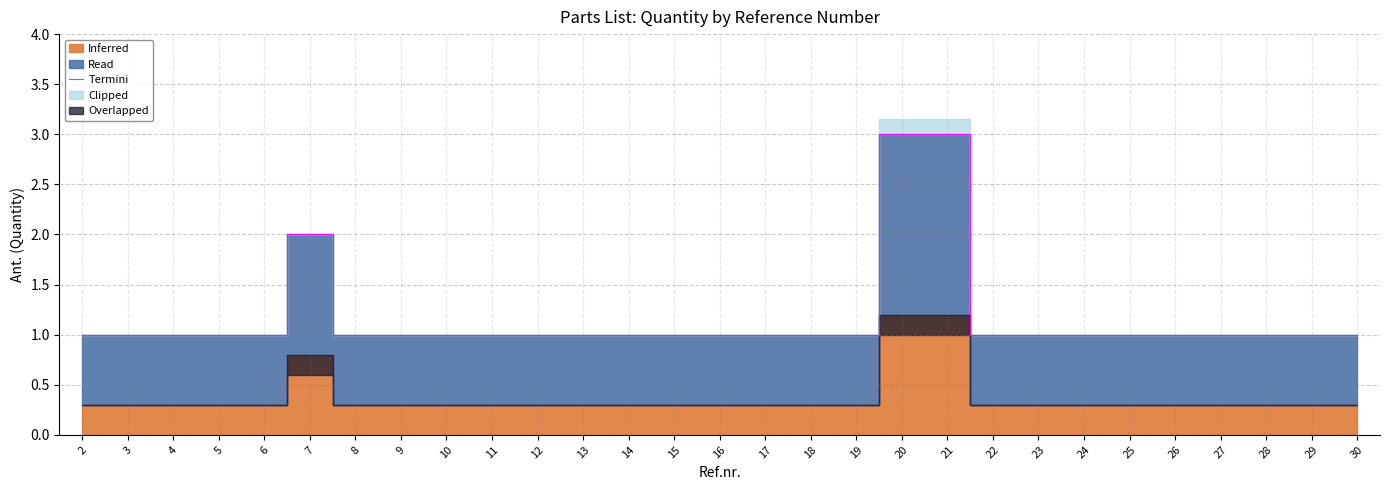

What is the value of the 10th point from the left?

1